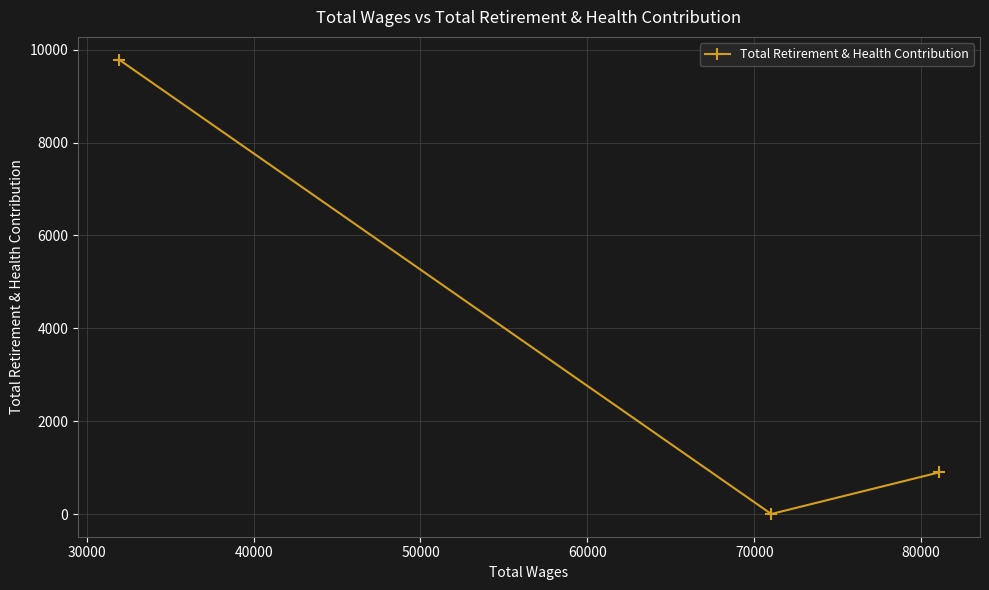

What is the value of the 1st point from the left?

9788